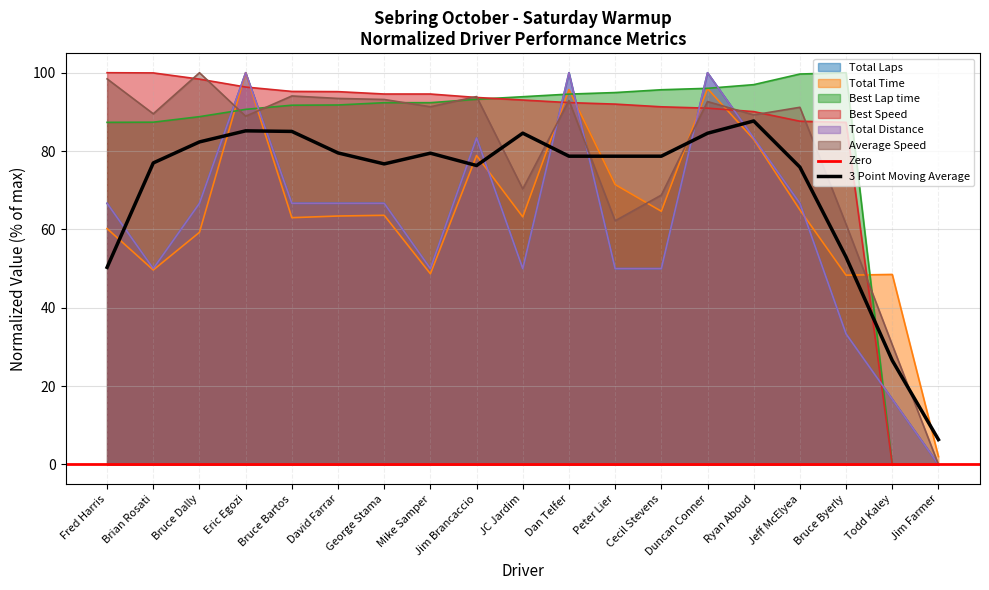

Which series ends up on top after the final intersection of Total Distance and Total Time?

Total Time